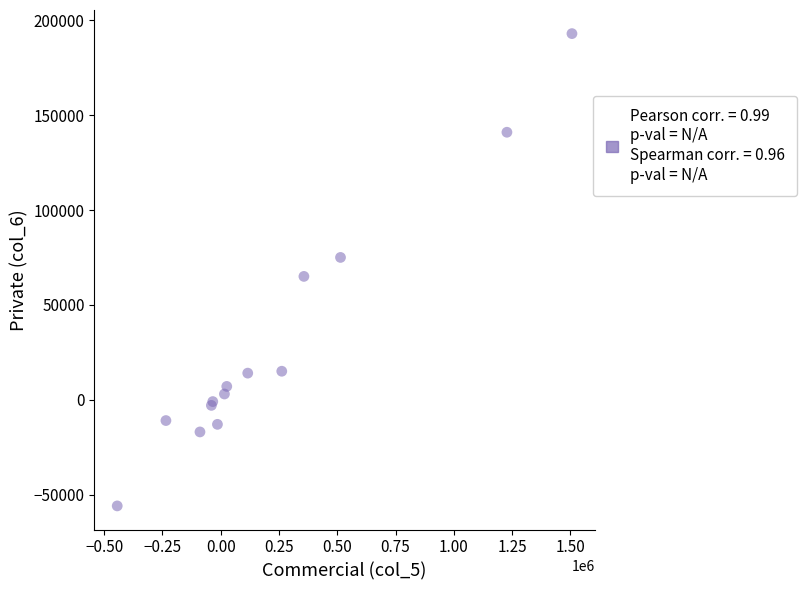

What Y value in the scatter plot is closest to 68500?

65000